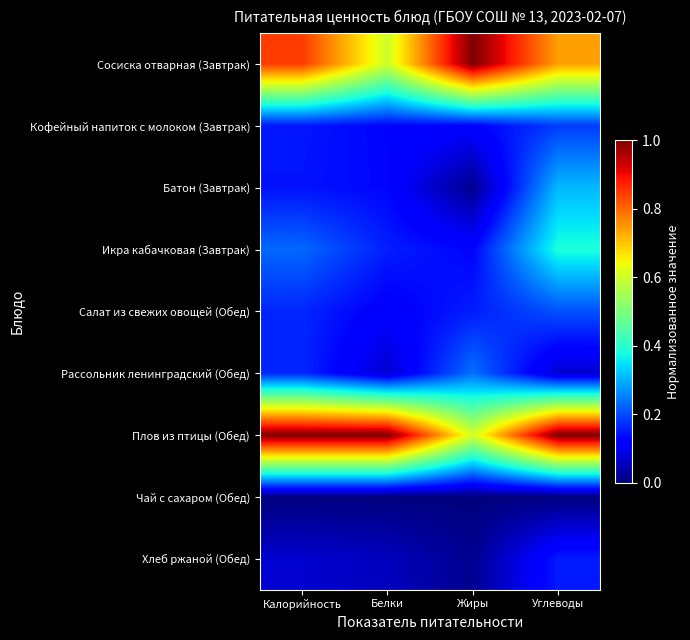

Which label corresponds to the smallest value in the chart?

Калорийность